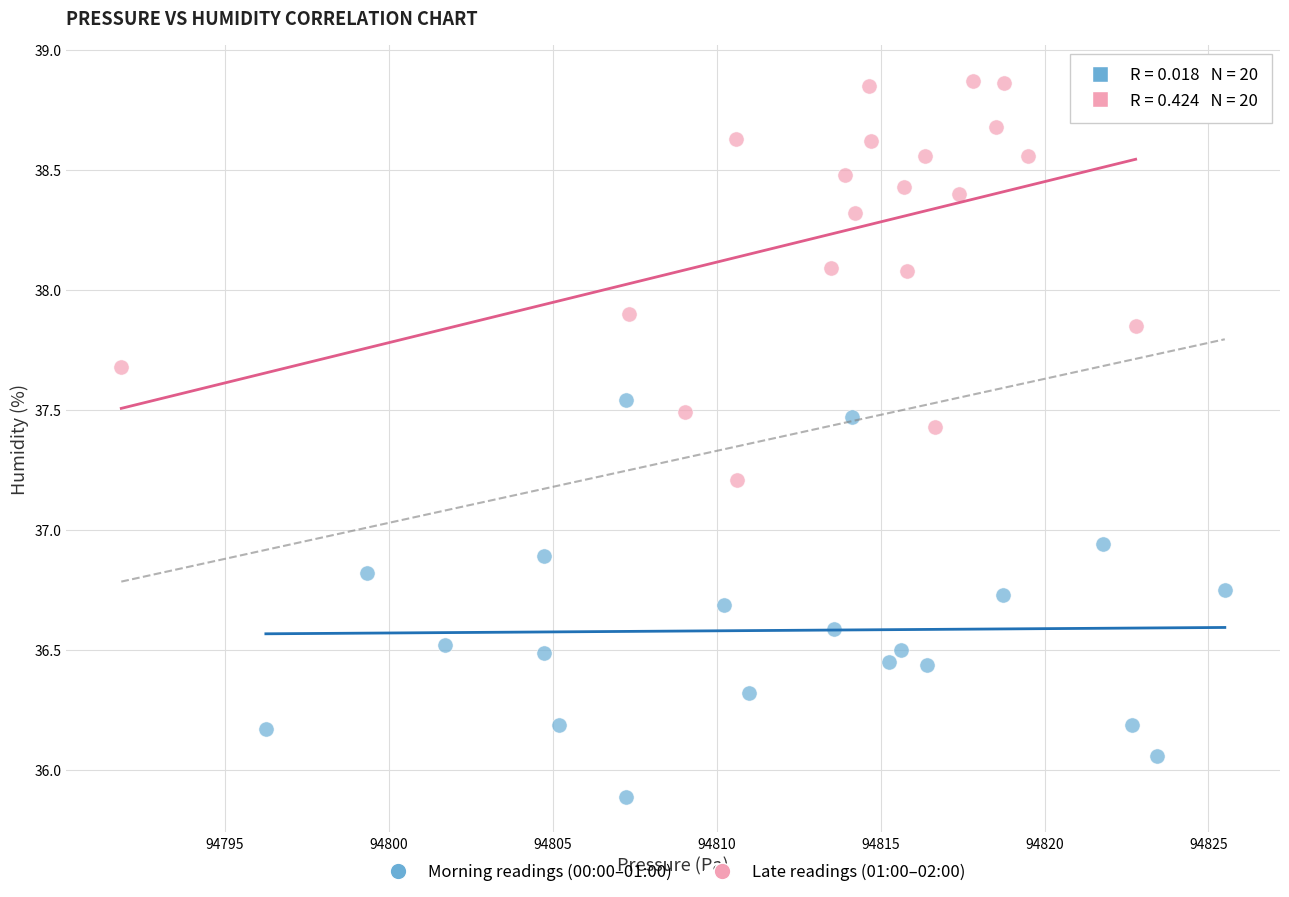

Which series reaches the minimum Y coordinate?

Morning readings (00:00–01:00)